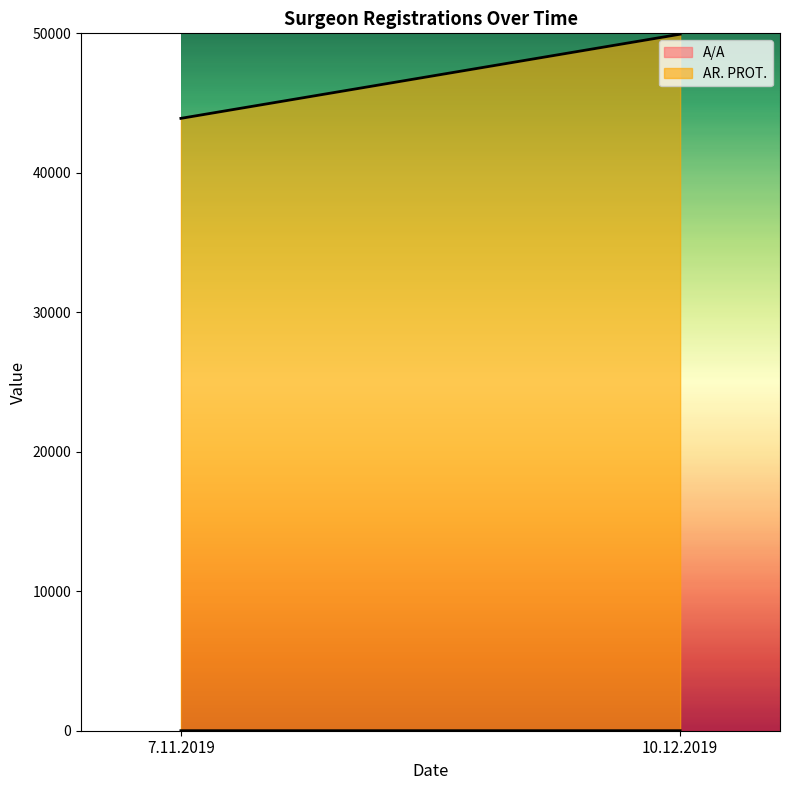

Is it true that A/A equals 1 at 7.11.2019?

True